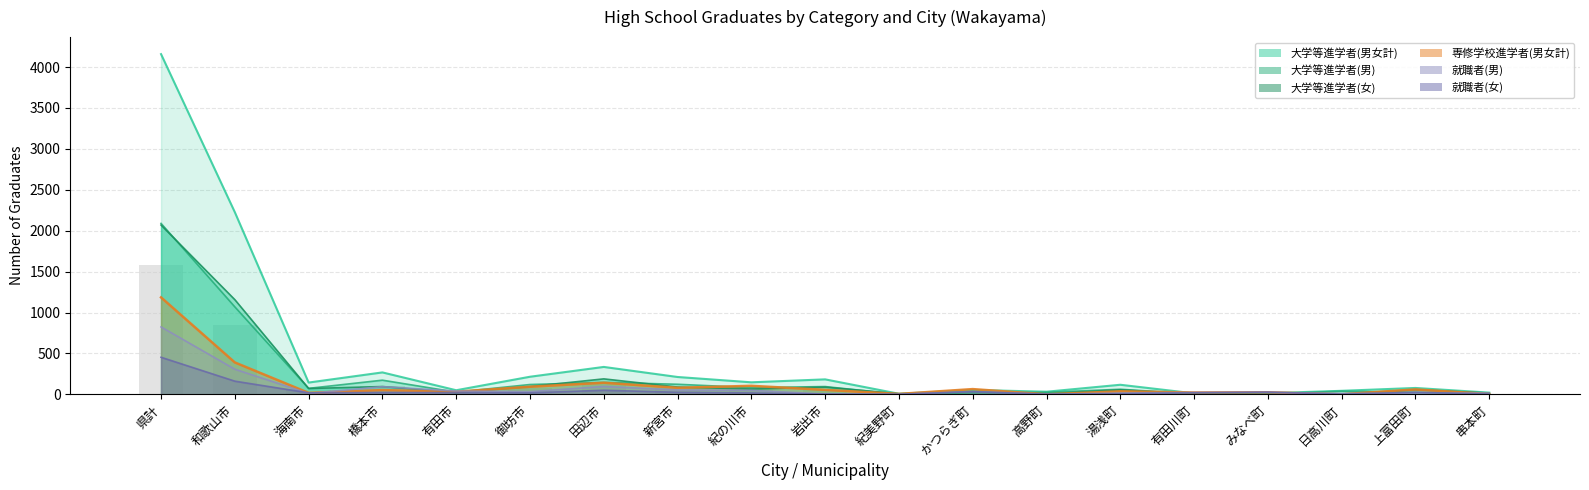

How many values in 専修学校進学者(男女計) are above zero?

18